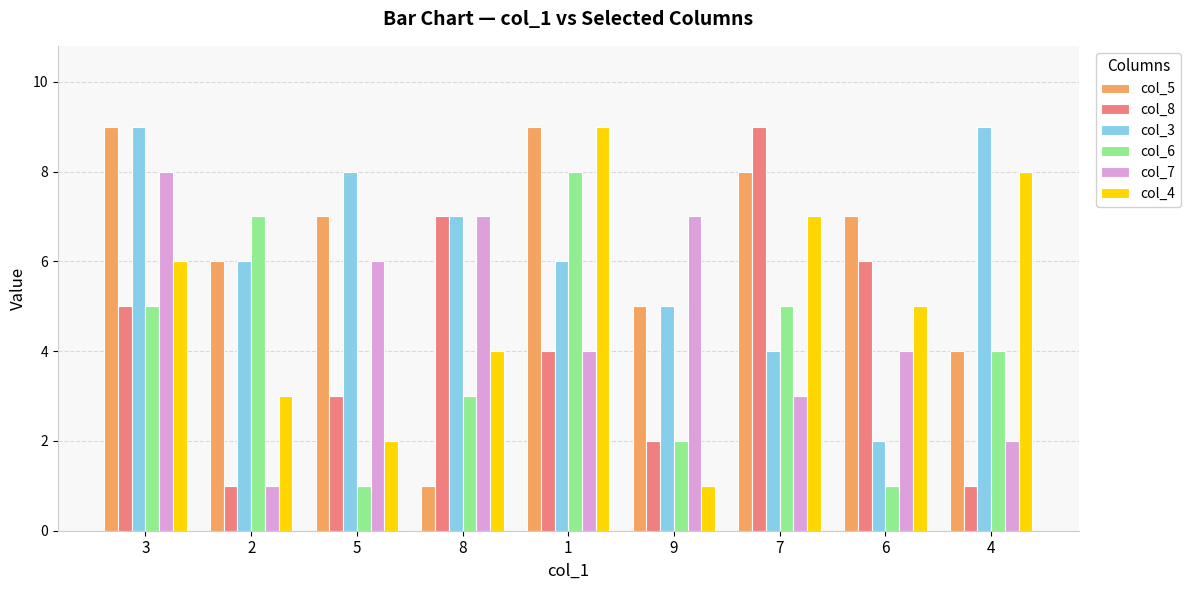

The value of col_4 at 8 is 6. True or false?

False